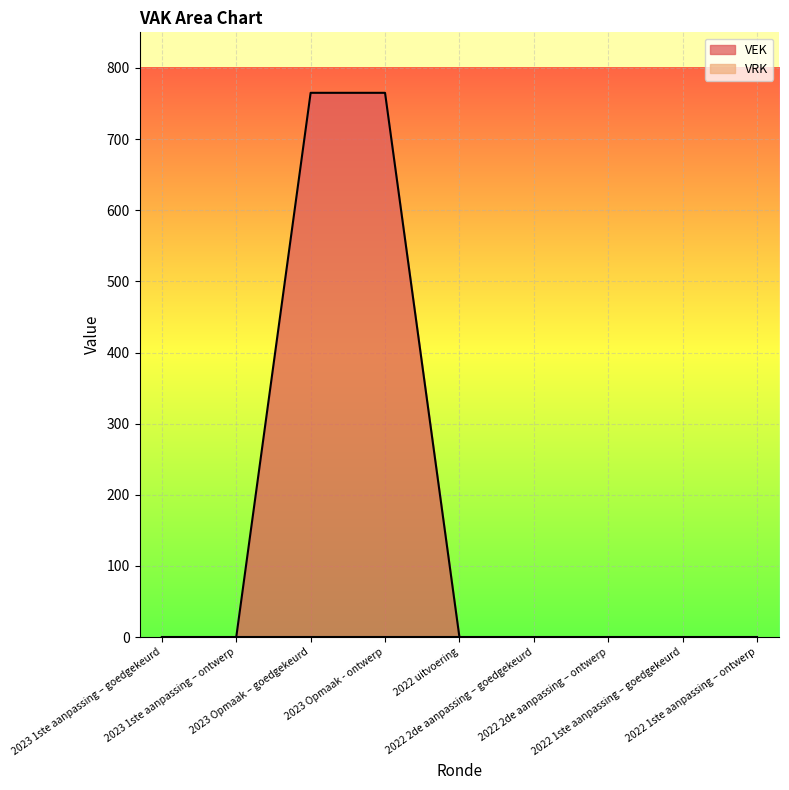

Which category has the highest value across all series?

2023 Opmaak – goedgekeurd